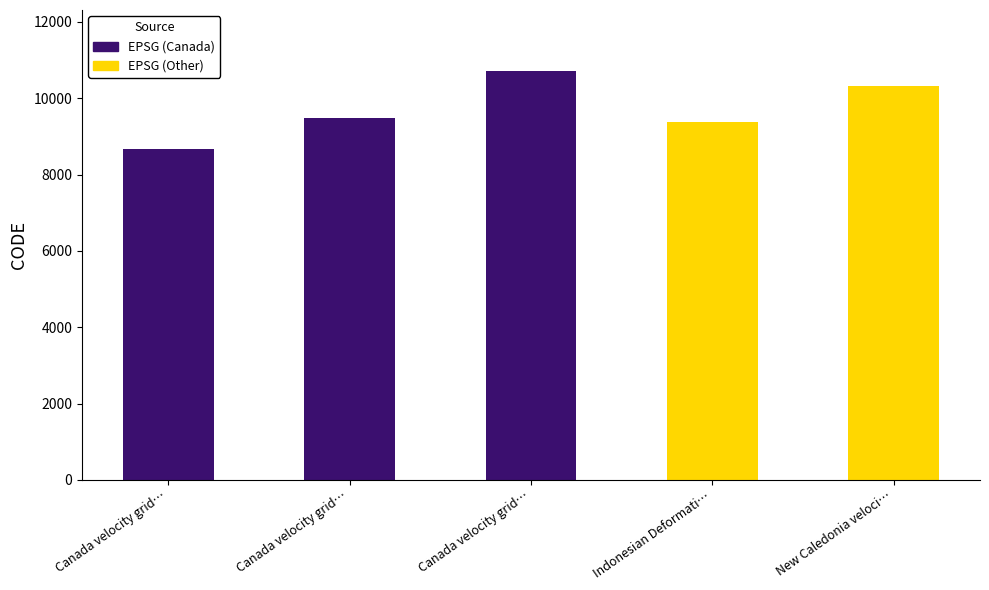

Reading left to right, what are all the values shown in this chart?

8676	9483	10707	9375	10323